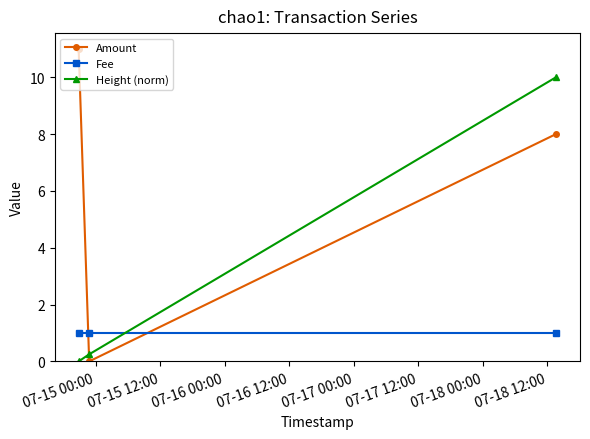

What is the minimum value for Fee?

1.0